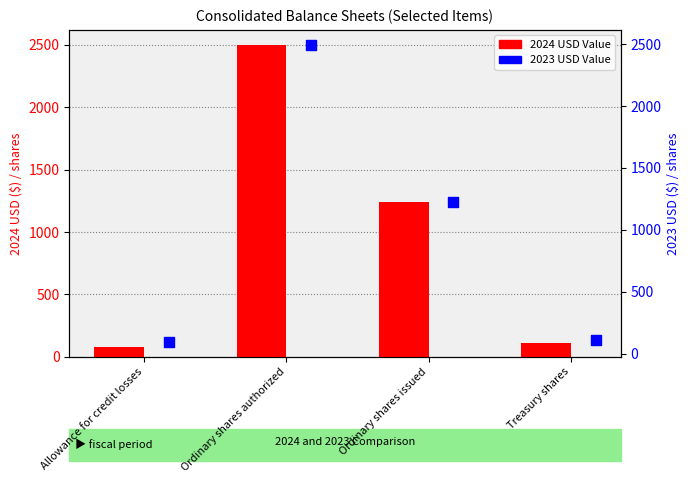

What is the total value across all series at Ordinary shares authorized?

4990